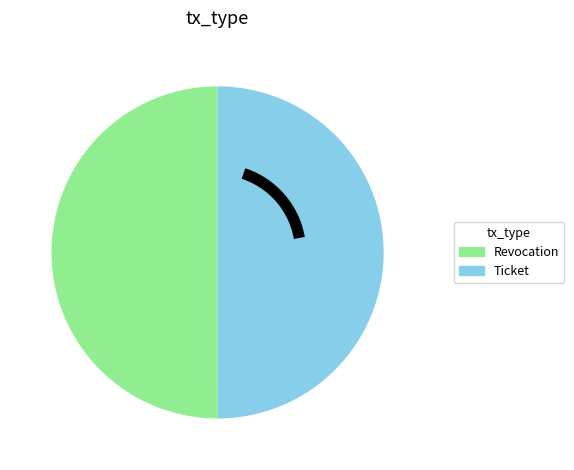

Which category has the biggest portion of the pie?

Revocation